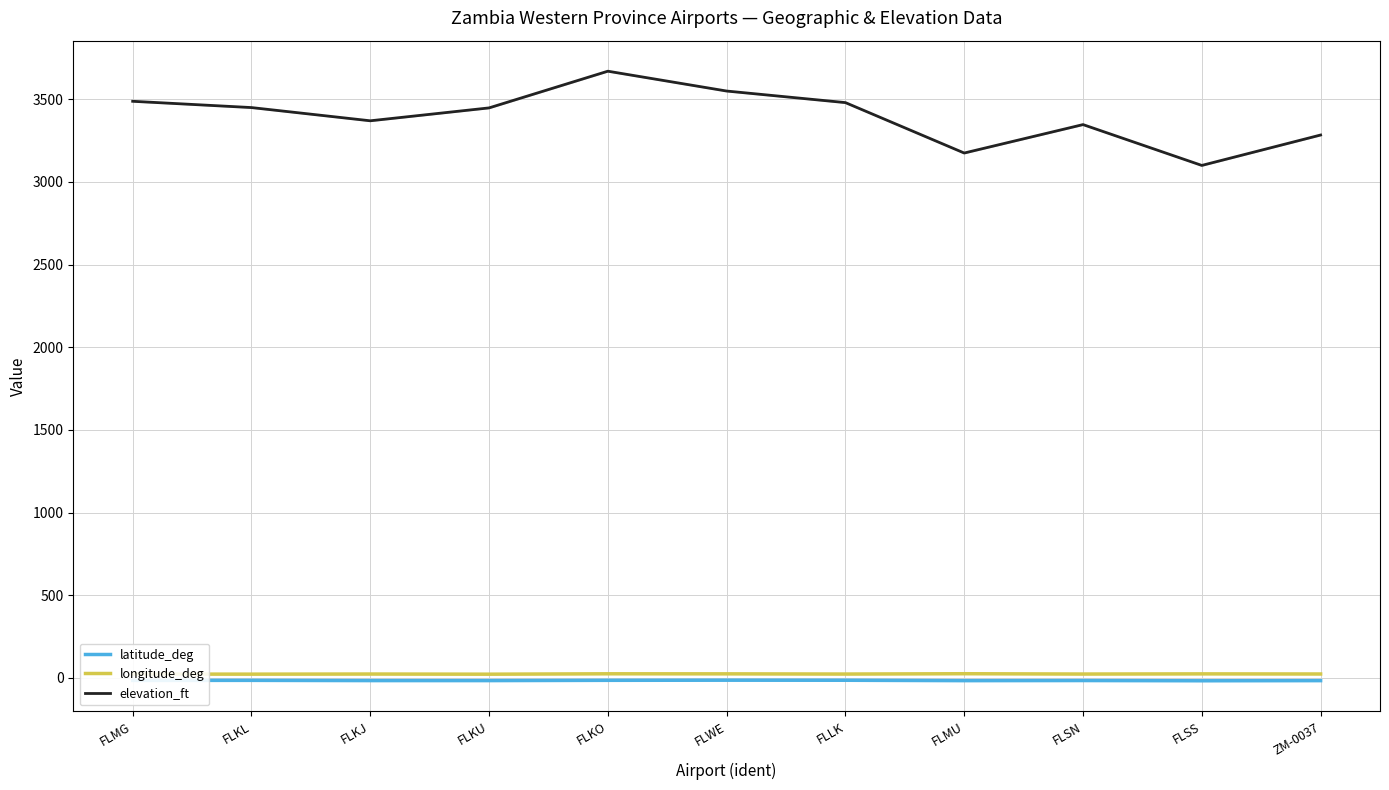

What is the label of the 4th point from the right?

FLMU